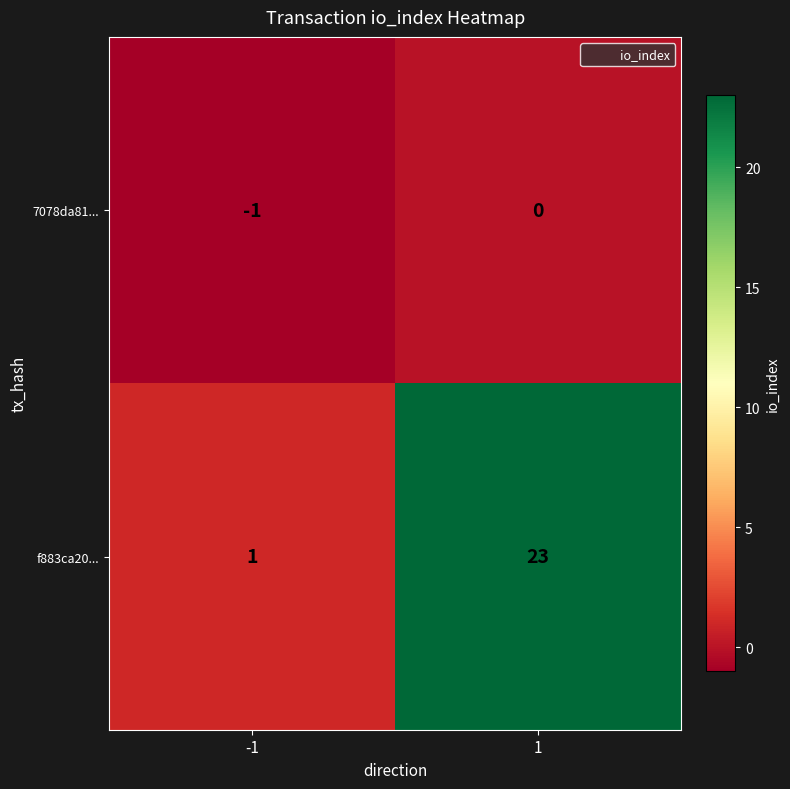

Rank the series by their average value, from highest to lowest.

f883ca20..., 7078da81...